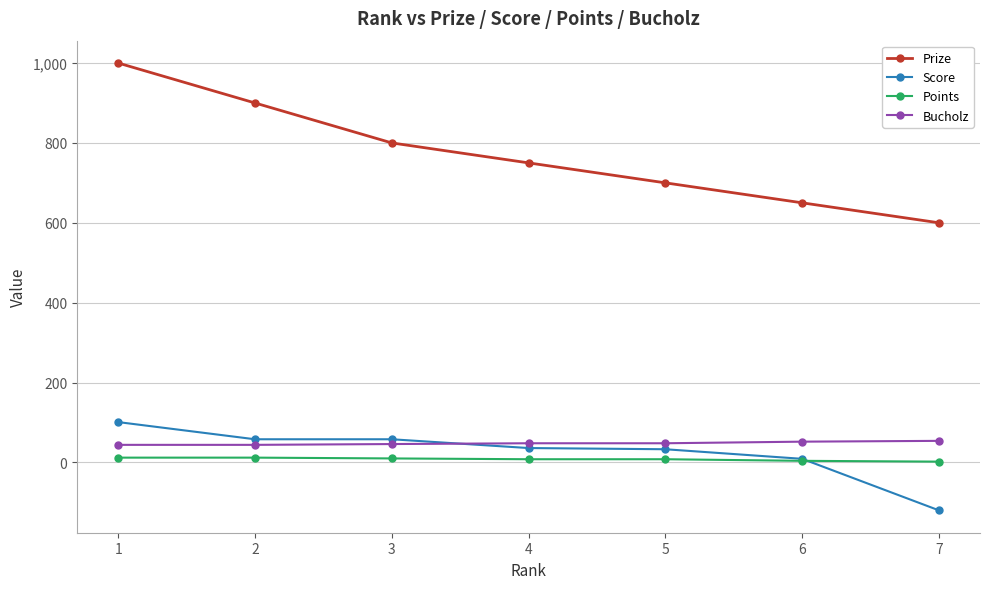

True or false: Bucholz and Points intersect in this chart.

False